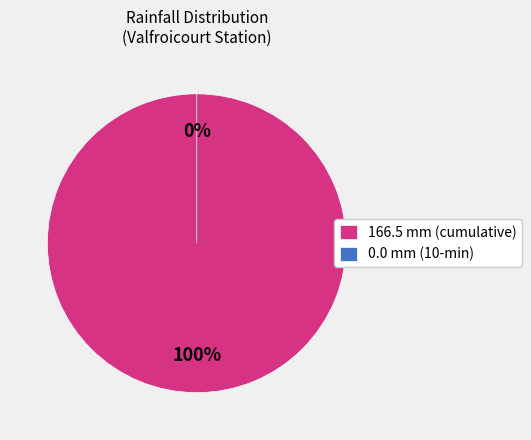

How many segments does this pie chart have?

2